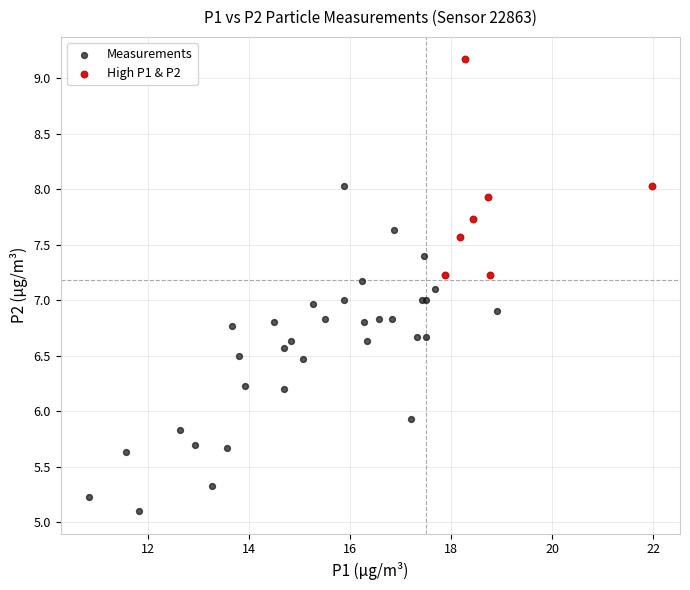

Which series has the largest Y range (max minus min)?

Measurements